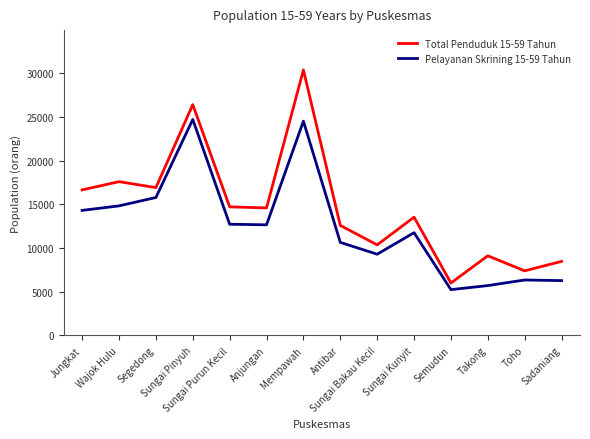

What is the smallest value displayed?

5246